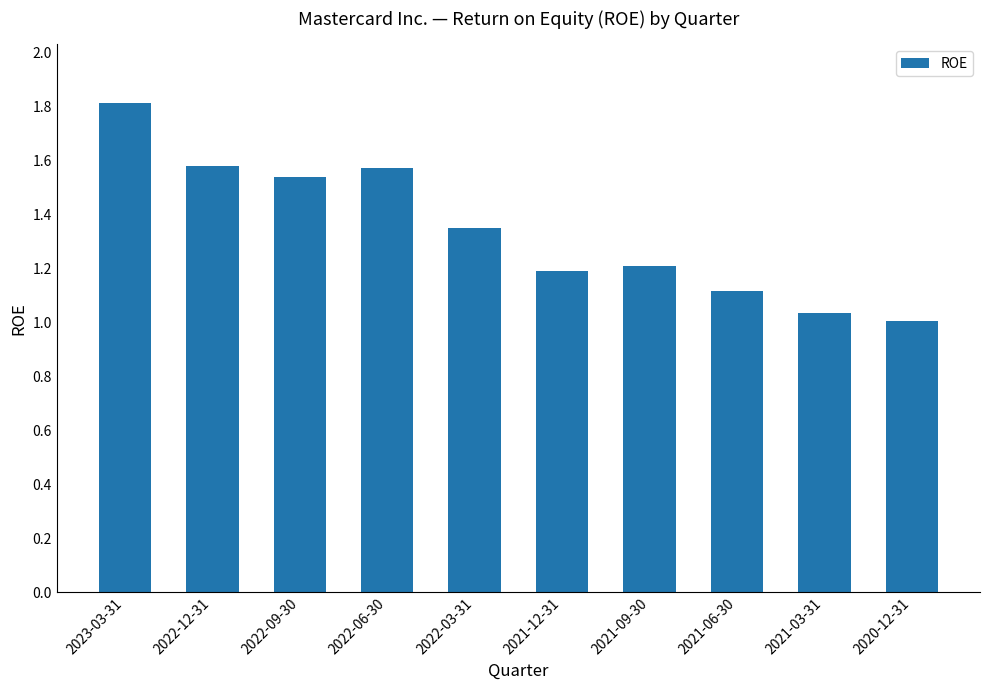

Read the value at 2021-09-30.

1.2